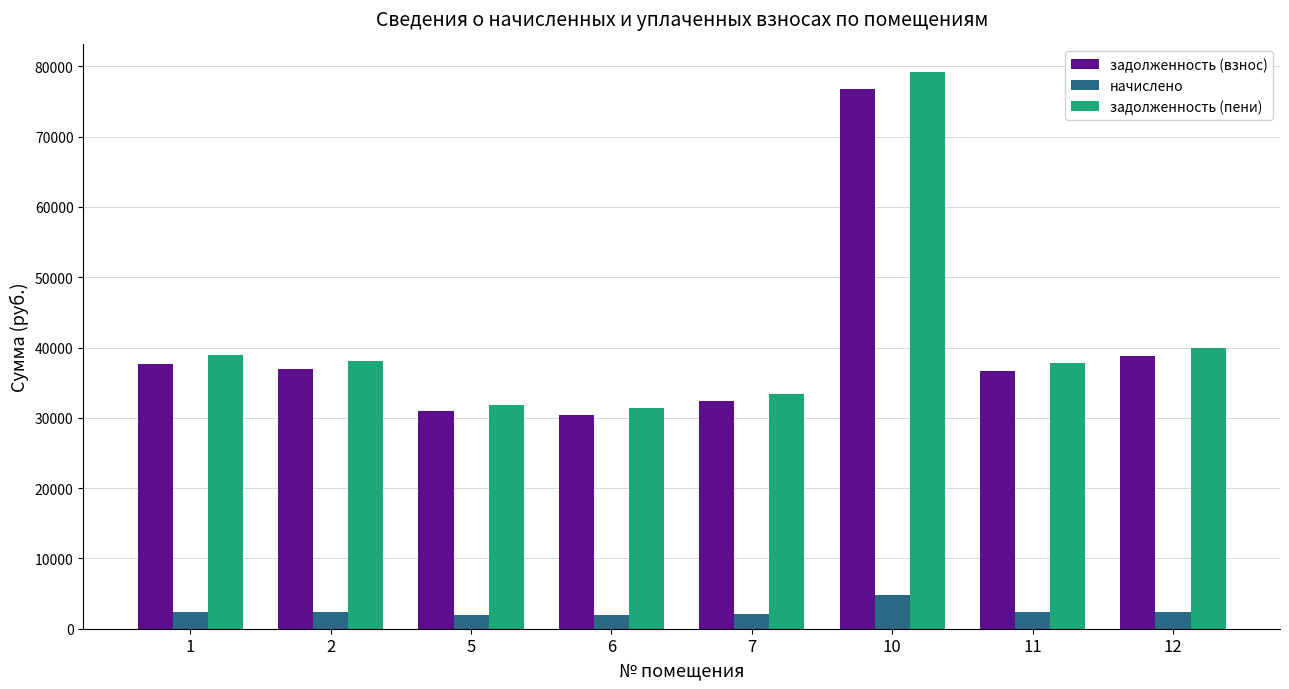

What is the difference between the second highest and second lowest values in the начислено series?

494.8